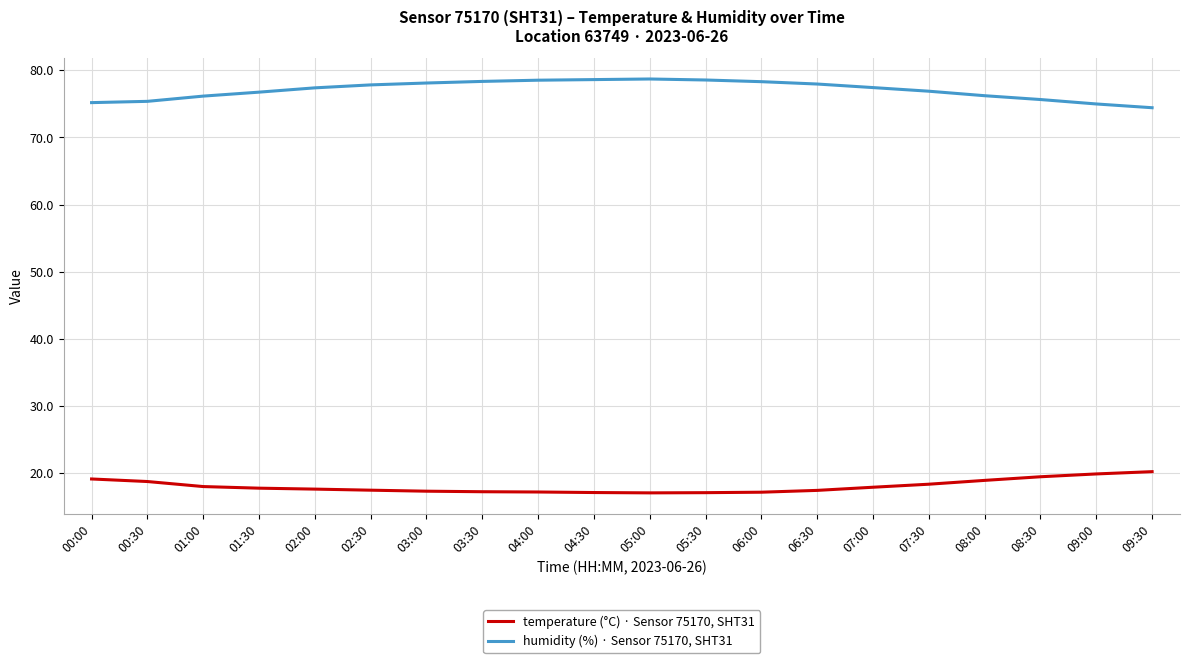

Which series has the largest range (max minus min)?

humidity (%) · Sensor 75170, SHT31